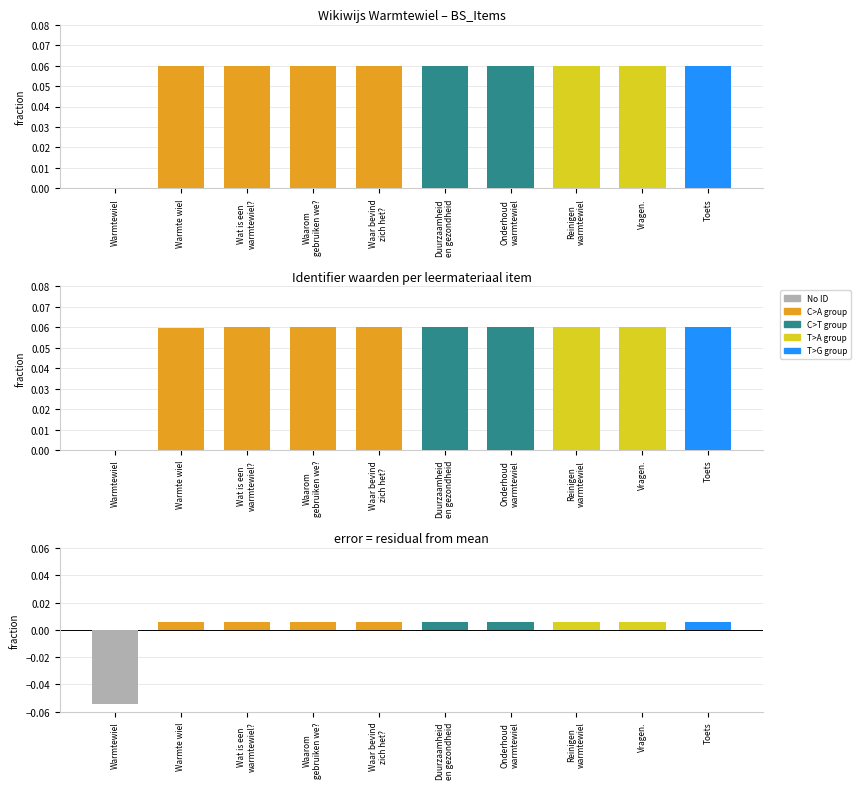

Where does the Residual series first go above 0?

Warmte wiel